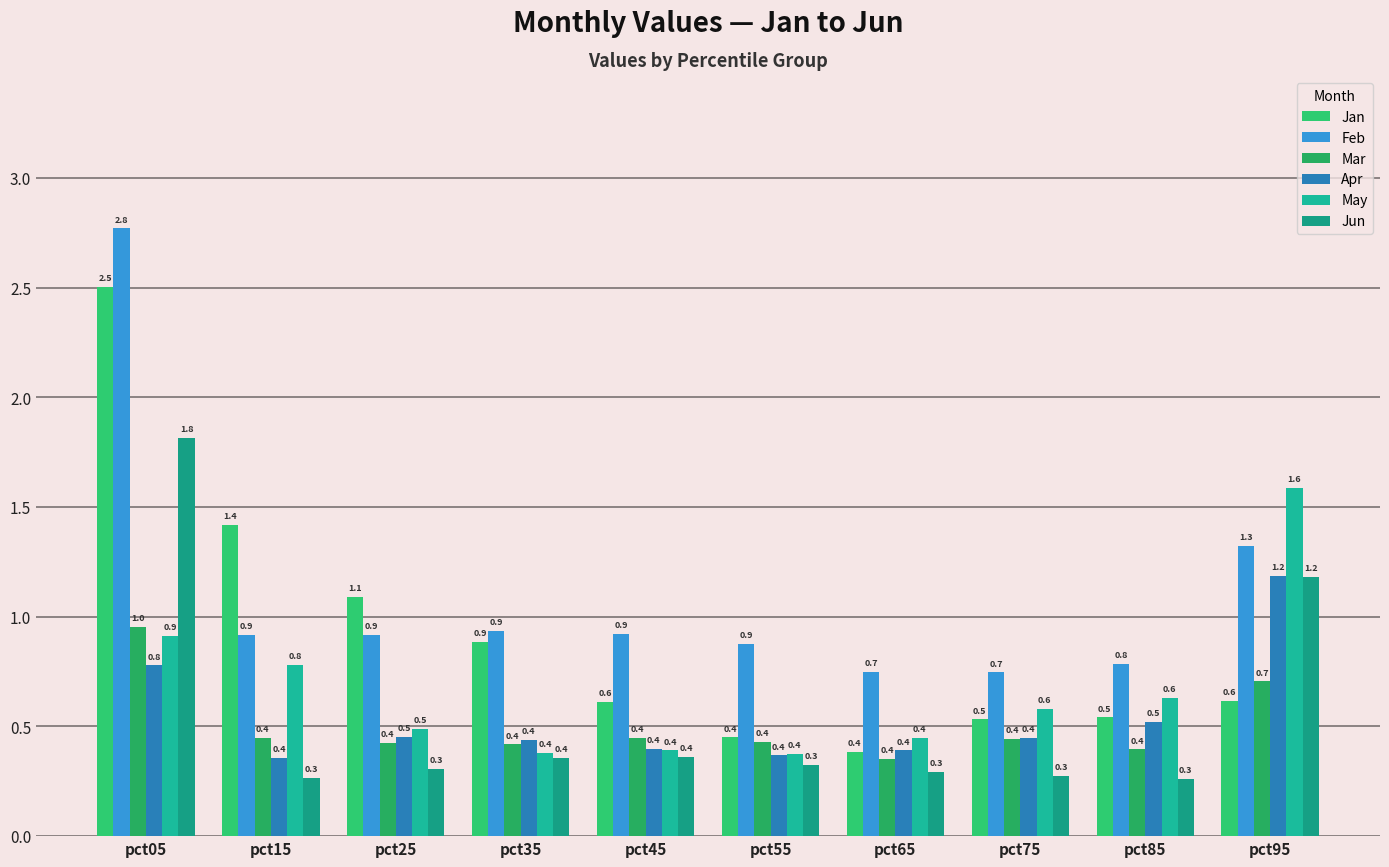

How many bars are there in each group?

6